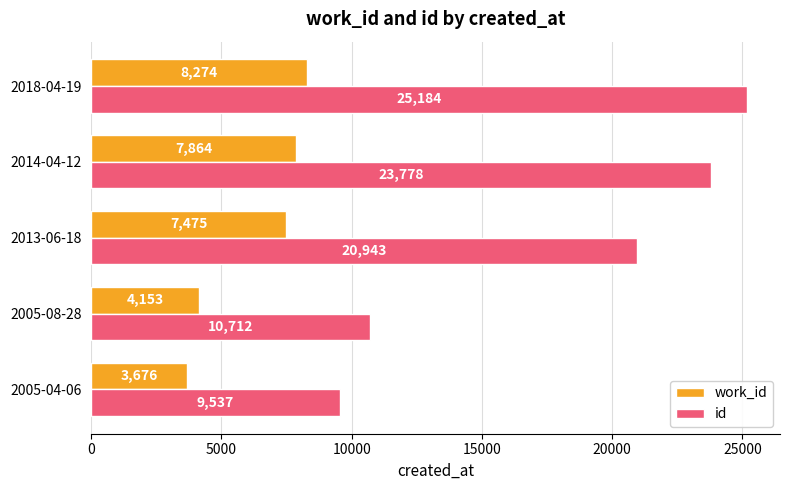

At how many categories does at least one series exceed 24886?

1